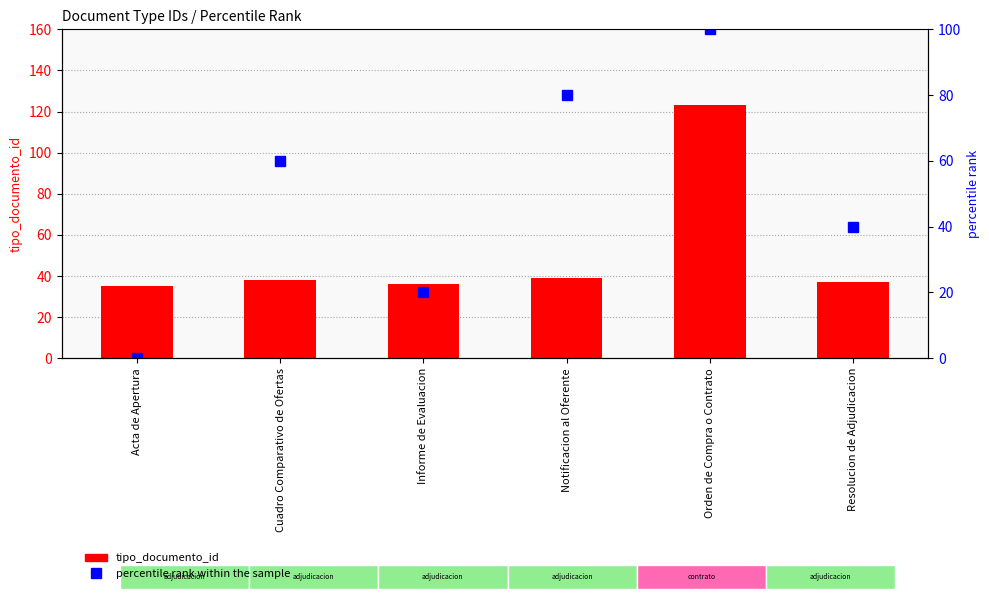

At which label does percentile rank within the sample reach its peak?

Orden de Compra o Contrato